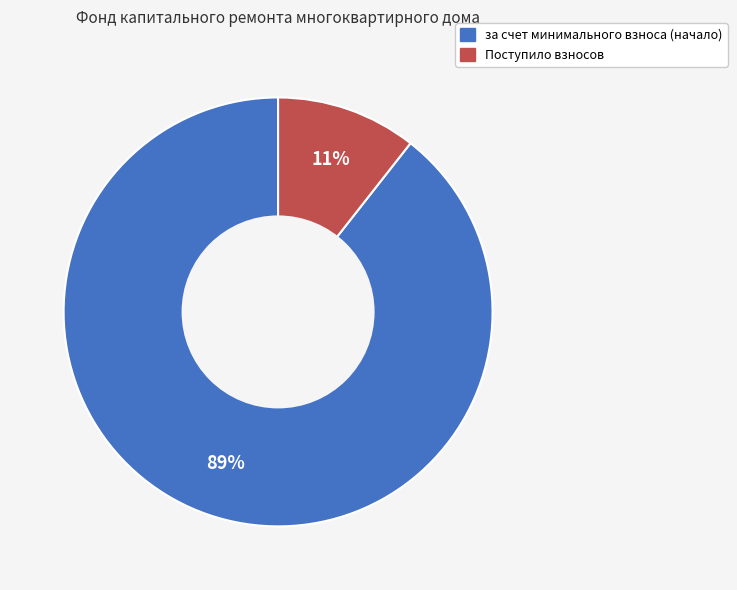

How many slices are in this pie chart?

2